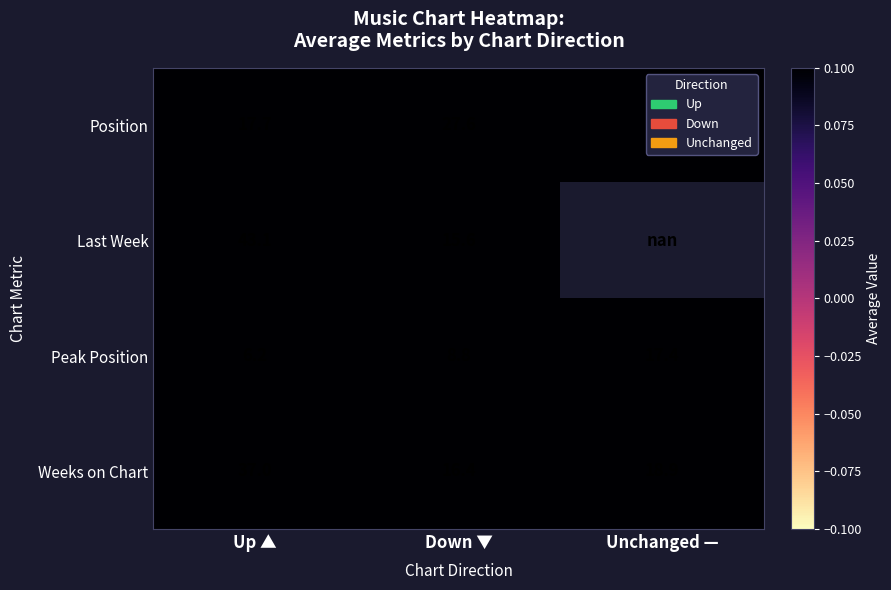

What is the minimum value for Peak Position?

6.2